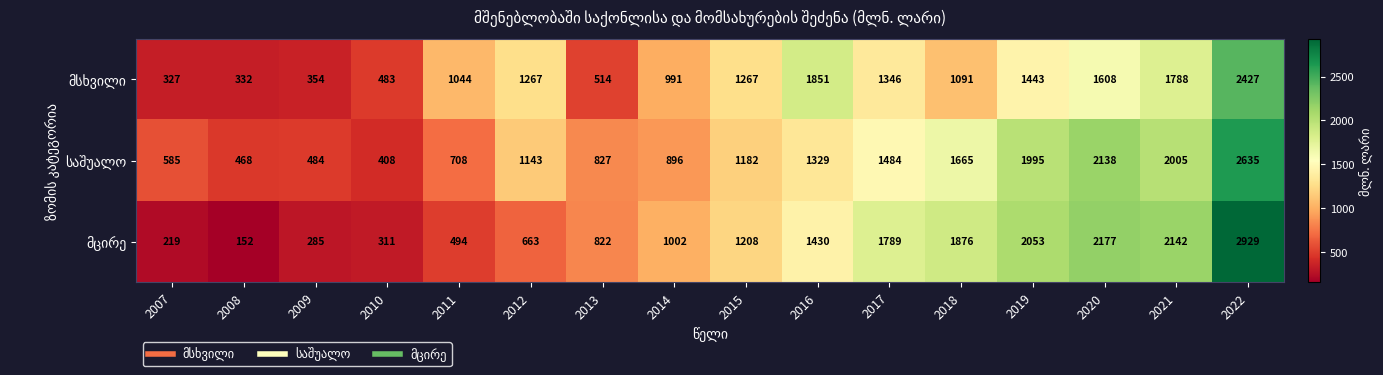

At which category is the sum across all series the highest?

2022